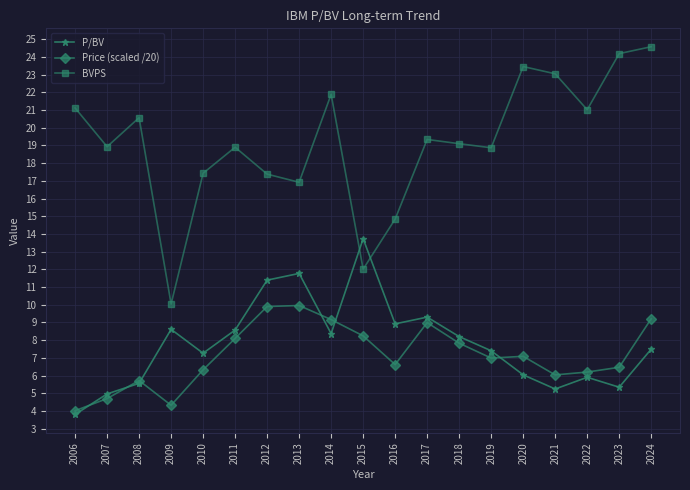

How many interior local valleys does the BVPS series have?

6